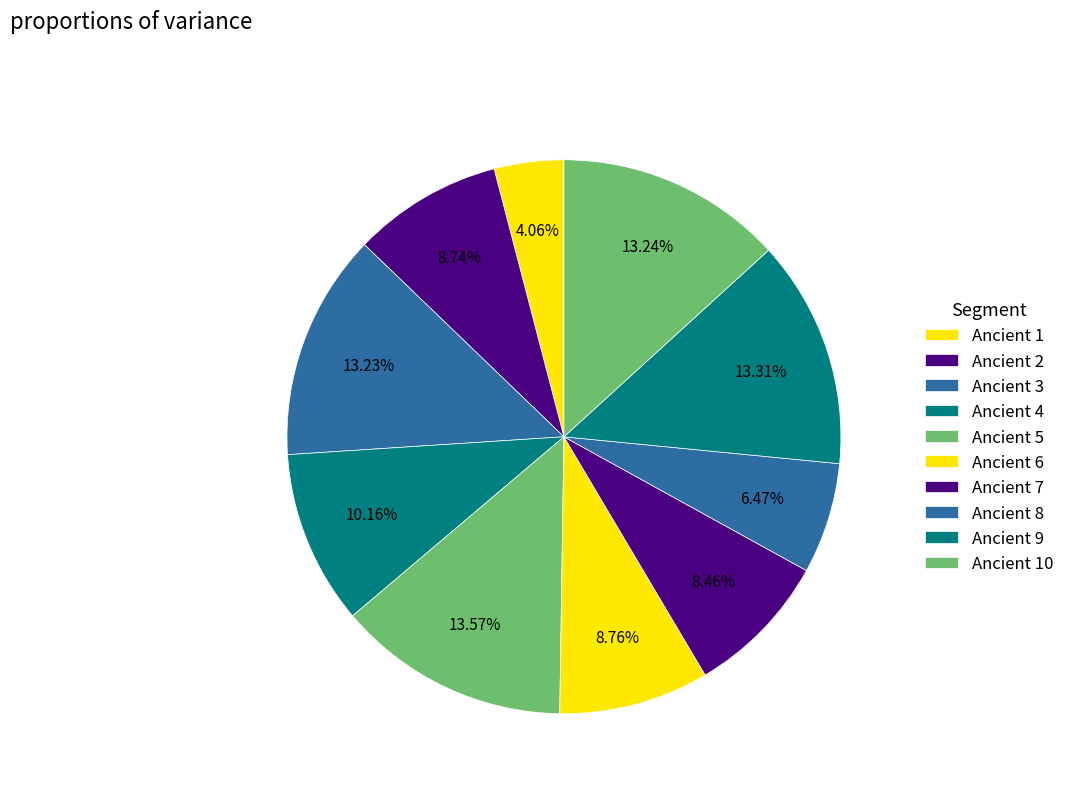

Does Ancient 3 represent more than half of the total?

No